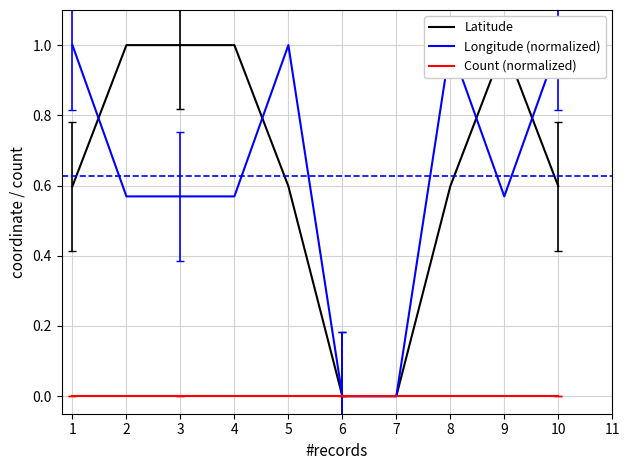

Rank the categories by Latitude value from lowest to highest.

5, 6, 0, 4, 7, 9, 1, 2, 3, 8